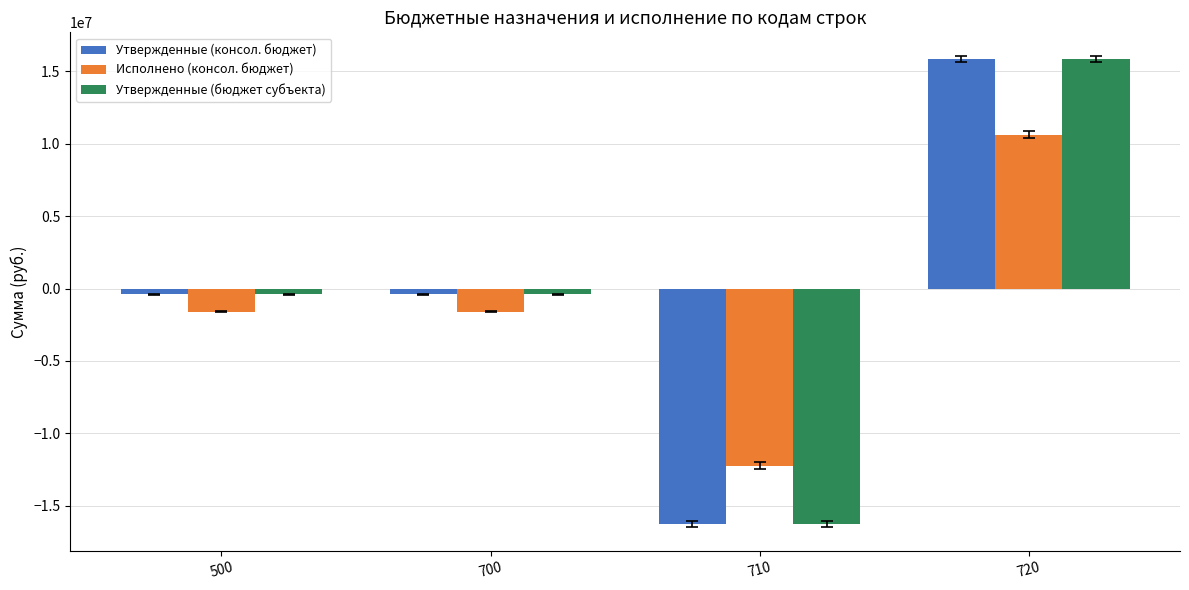

What is the sum of all Утвержденные (консол. бюджет) values?

-1221300.0